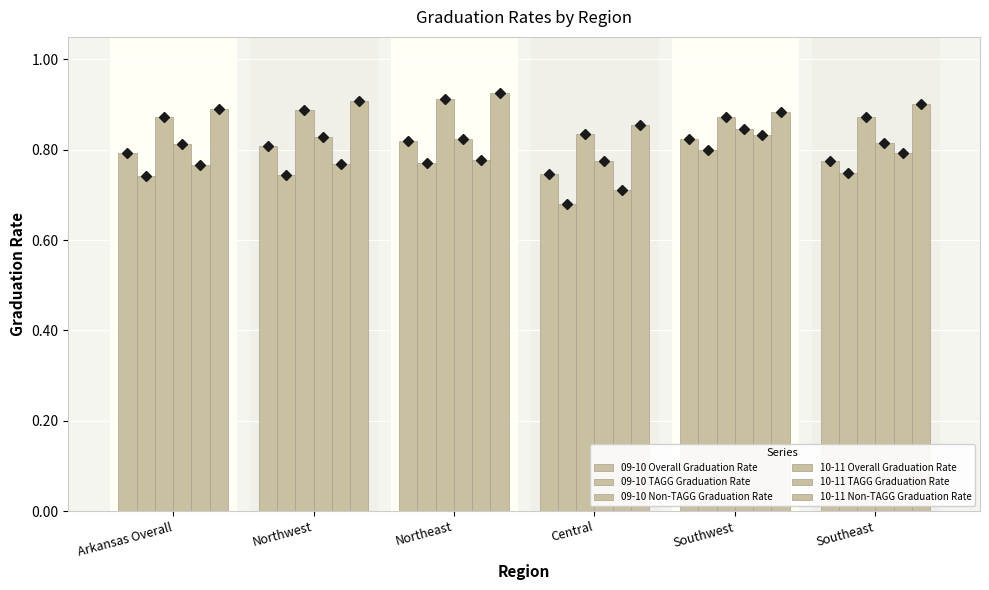

Between Central and Arkansas Overall, which is larger?

Arkansas Overall